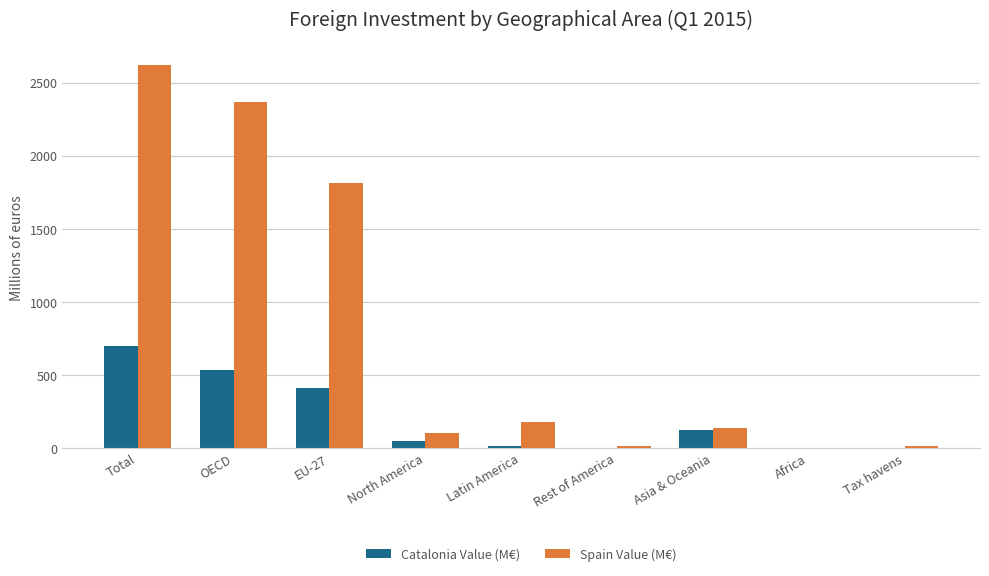

At which label does Catalonia Value (M€) first exceed 46?

Total